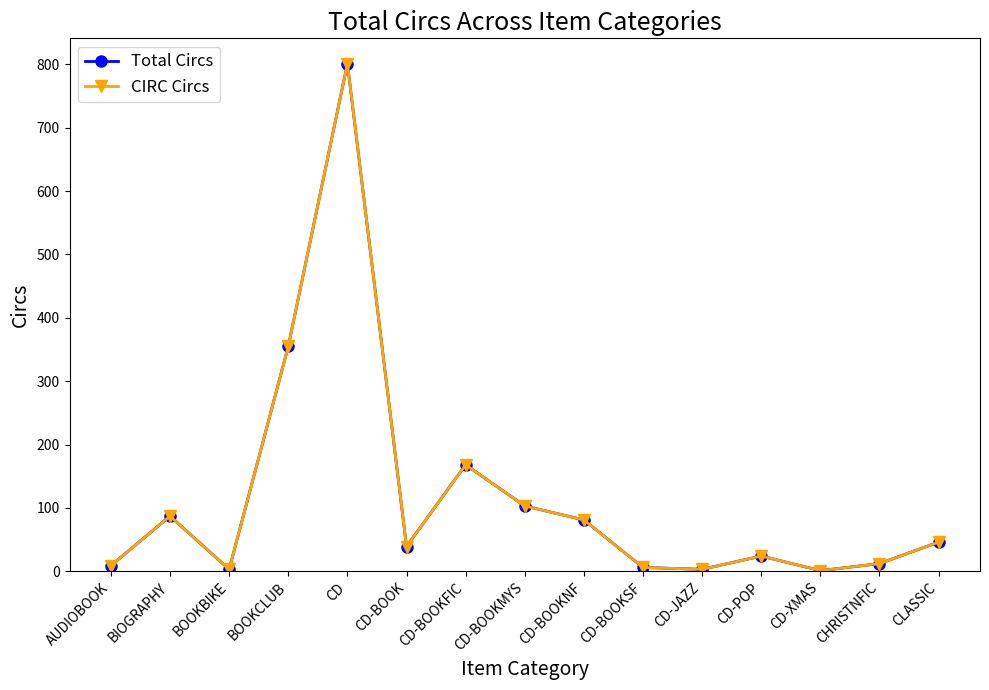

Is this an area chart (filled region under the line)?

No